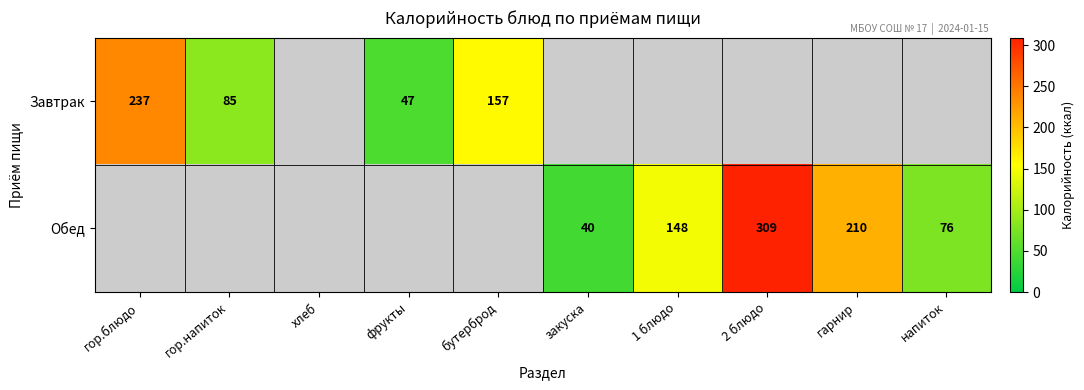

How many categories are shown in the chart?

10